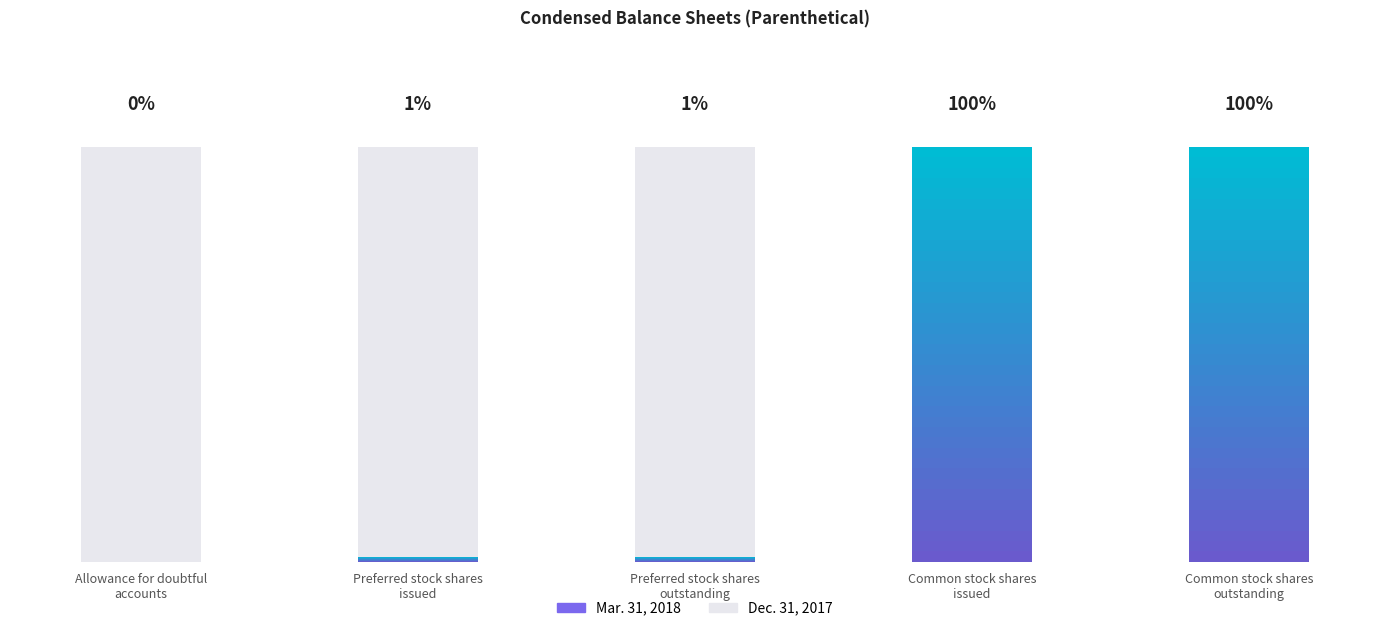

List the labels in order of Dec. 31, 2017 value, smallest first.

Preferred stock shares issued, Preferred stock shares outstanding, Allowance for doubtful accounts, Common stock shares issued, Common stock shares outstanding